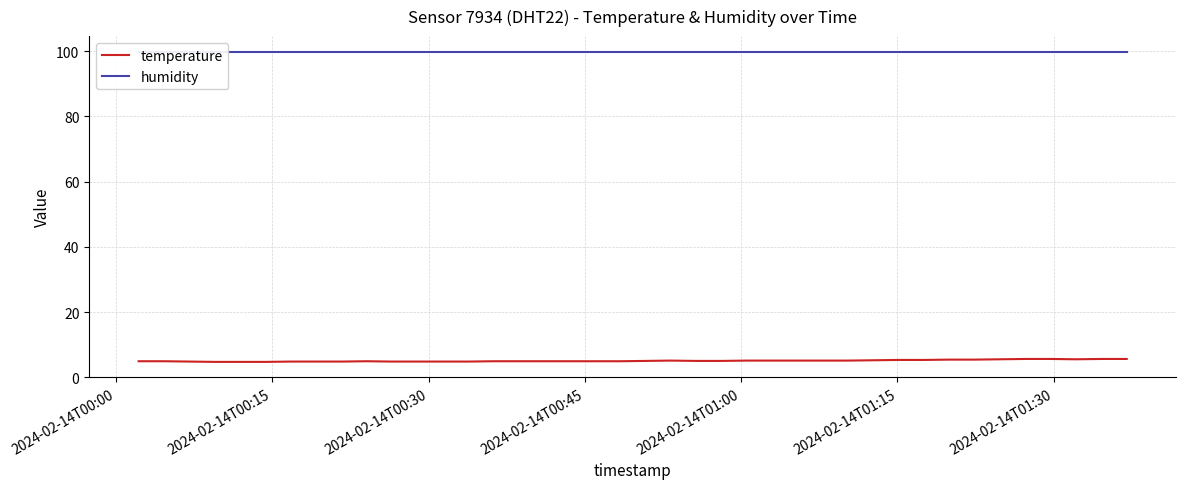

In temperature, how many points are higher than both neighbors (excluding endpoints)?

2